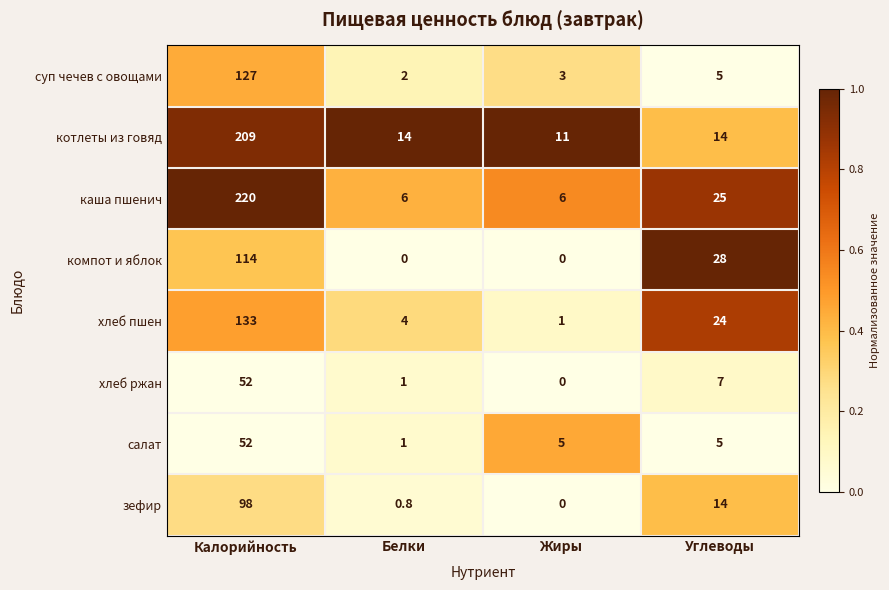

What is the sum of the котлеты из говяд values at Углеводы and Калорийность?

223.0